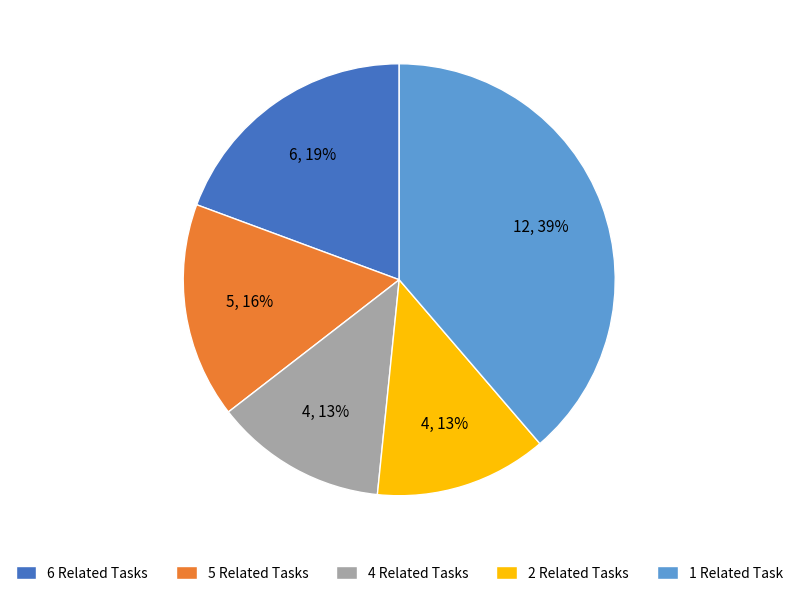

True or false: 5 Related Tasks accounts for 3% of the total.

False